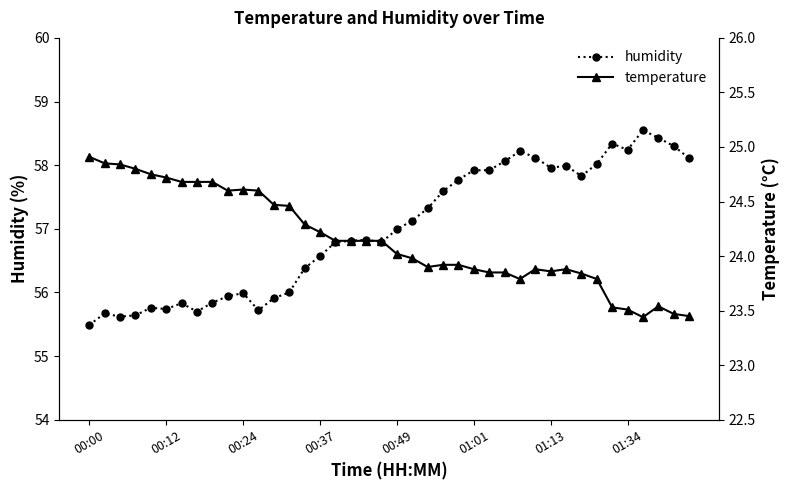

What are all the series names shown in the legend?

humidity, temperature